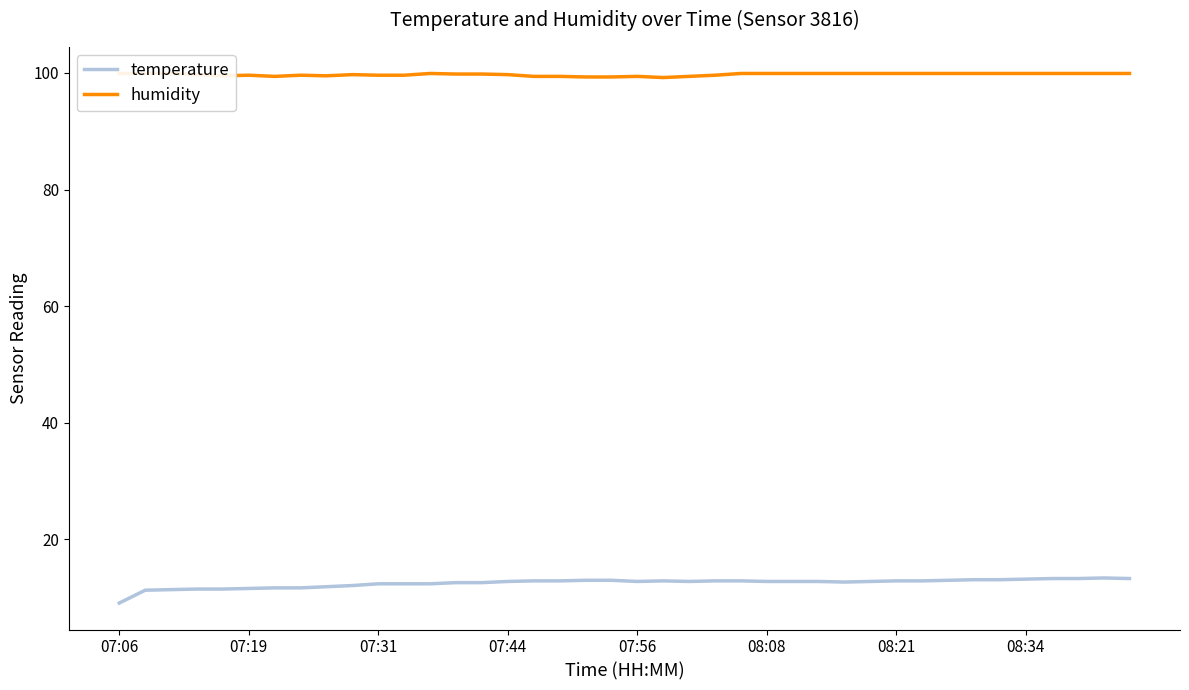

Where is the first local maximum for temperature?

21